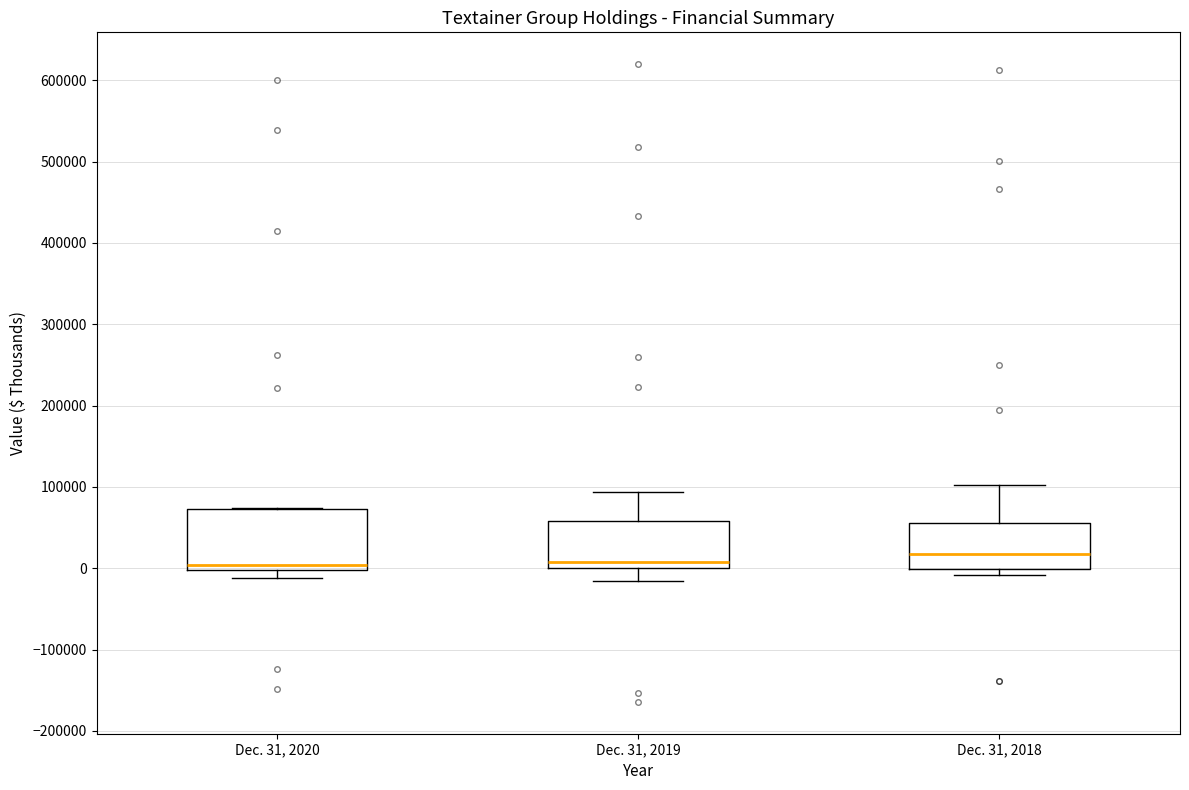

Comparing the boxes themselves (not the whiskers), which one is the tallest?

Dec. 31, 2020